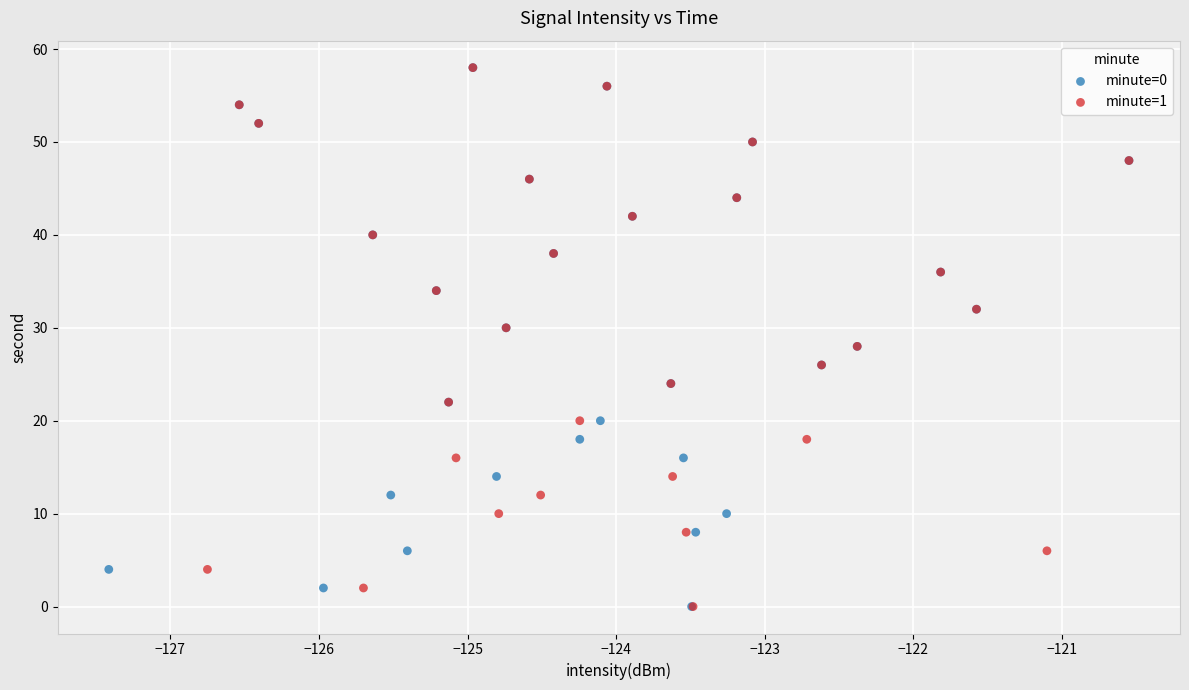

What are all the series names shown in the legend?

minute=0, minute=1